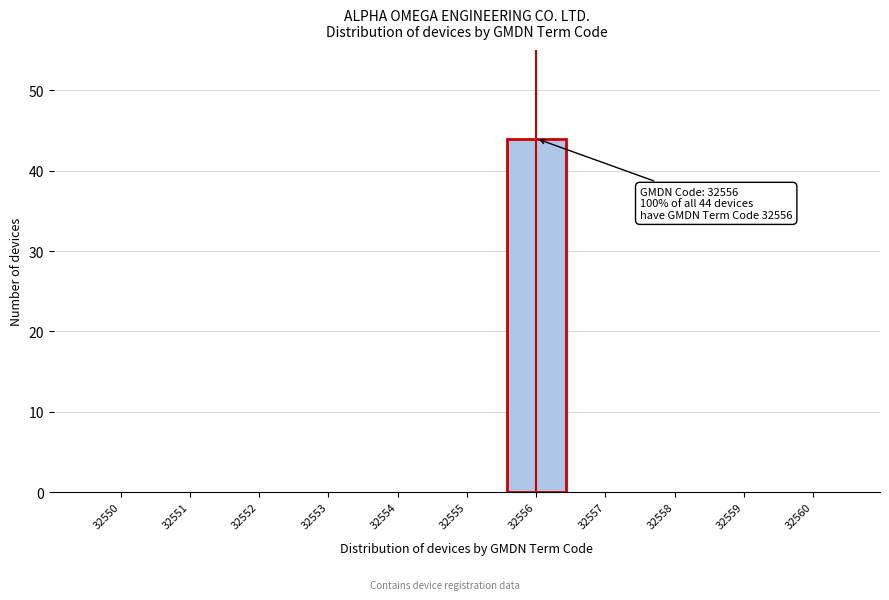

Reading left to right, what are all the values shown in this chart?

32550=0	32551=0	32552=0	32553=0	32554=0	32555=0	32556=44	32557=0	32558=0	32559=0	32560=0